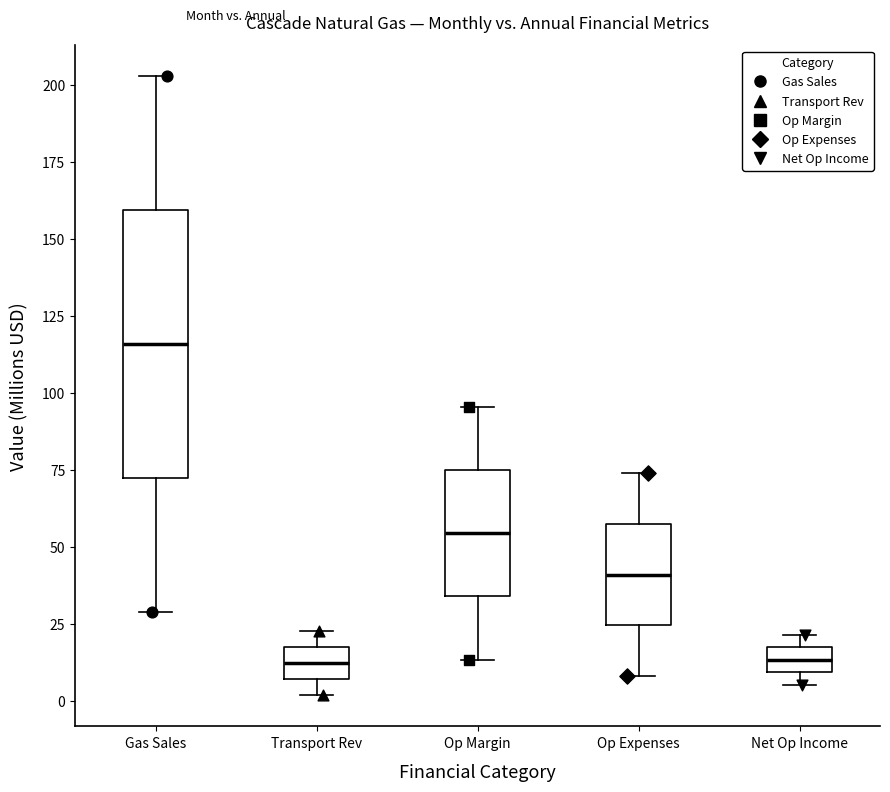

Comparing the boxes themselves (not the whiskers), which one is the tallest?

Gas Sales